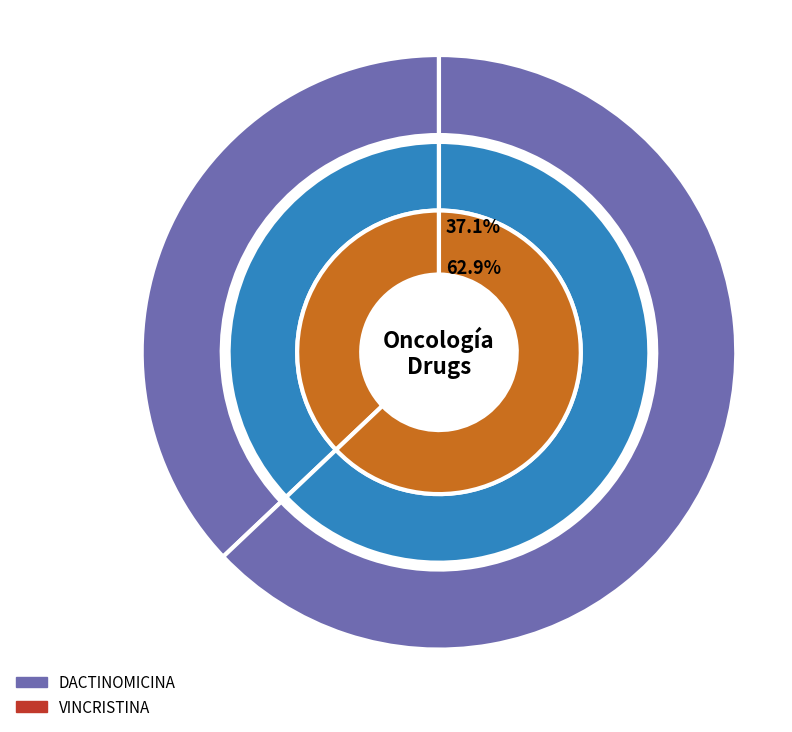

To the nearest percent, what percentage of the pie is DACTINOMICINA?

37%